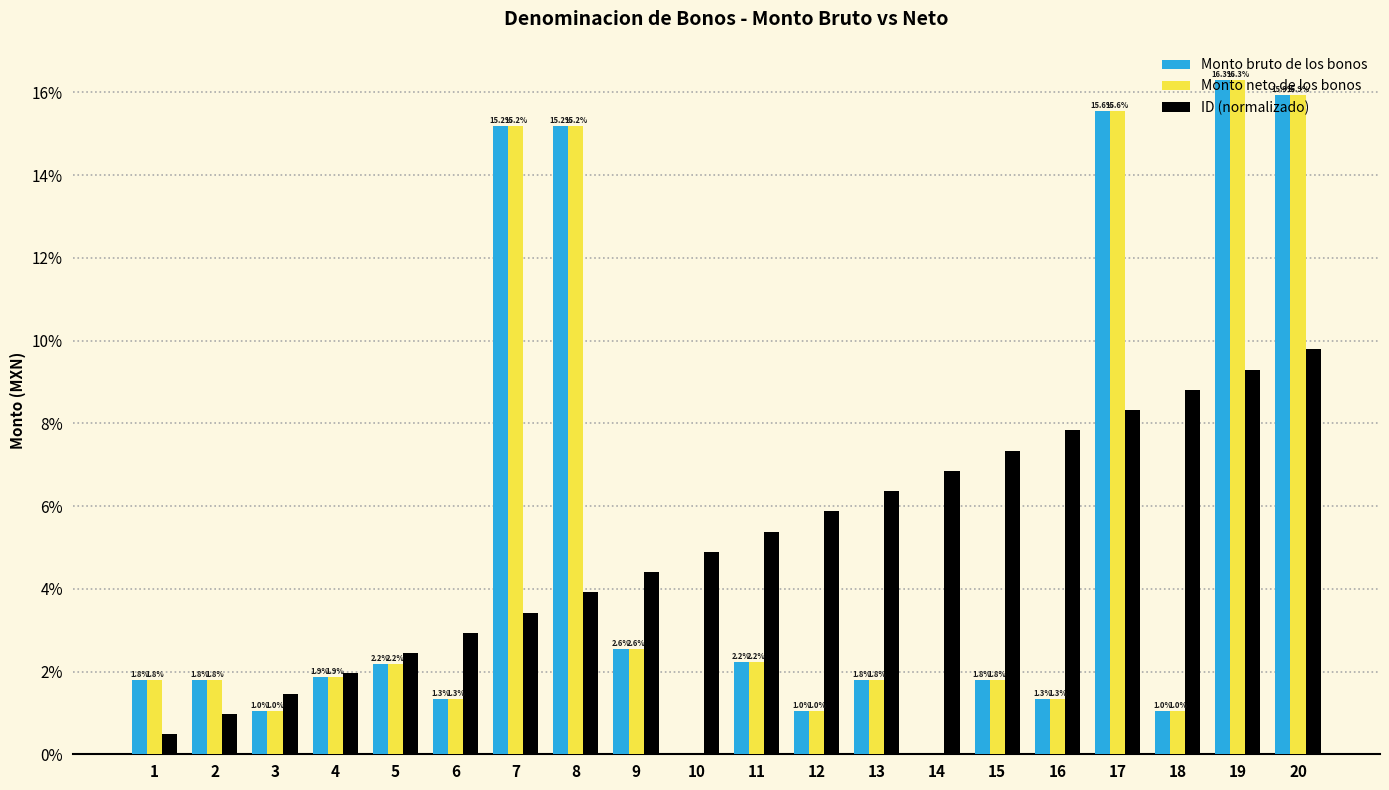

How many distinct data groups are displayed?

3